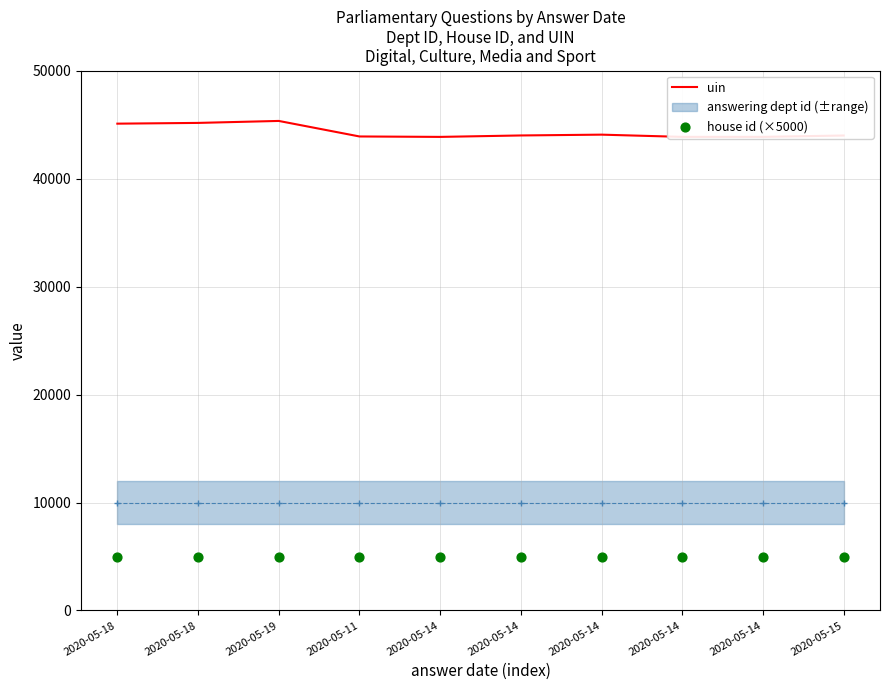

What is the total value across all series at 2020-05-14?

48855